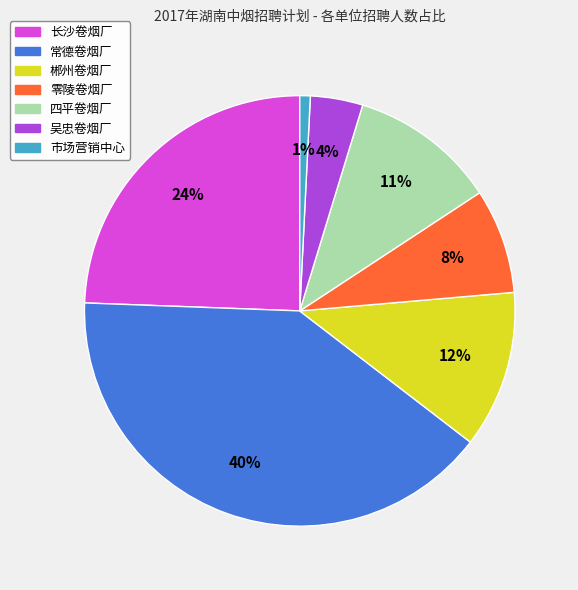

Which category has the biggest portion of the pie?

常德卷烟厂